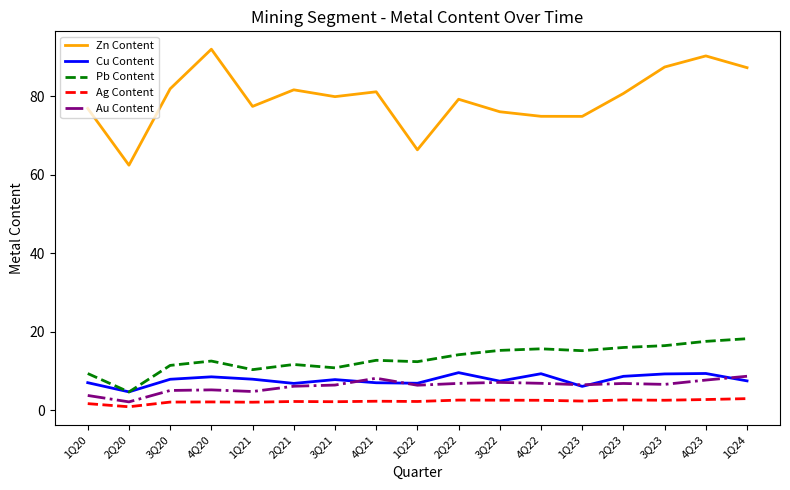

Is the value of Ag Content at 2Q22 greater than the value of Zn Content at 1Q21?

No